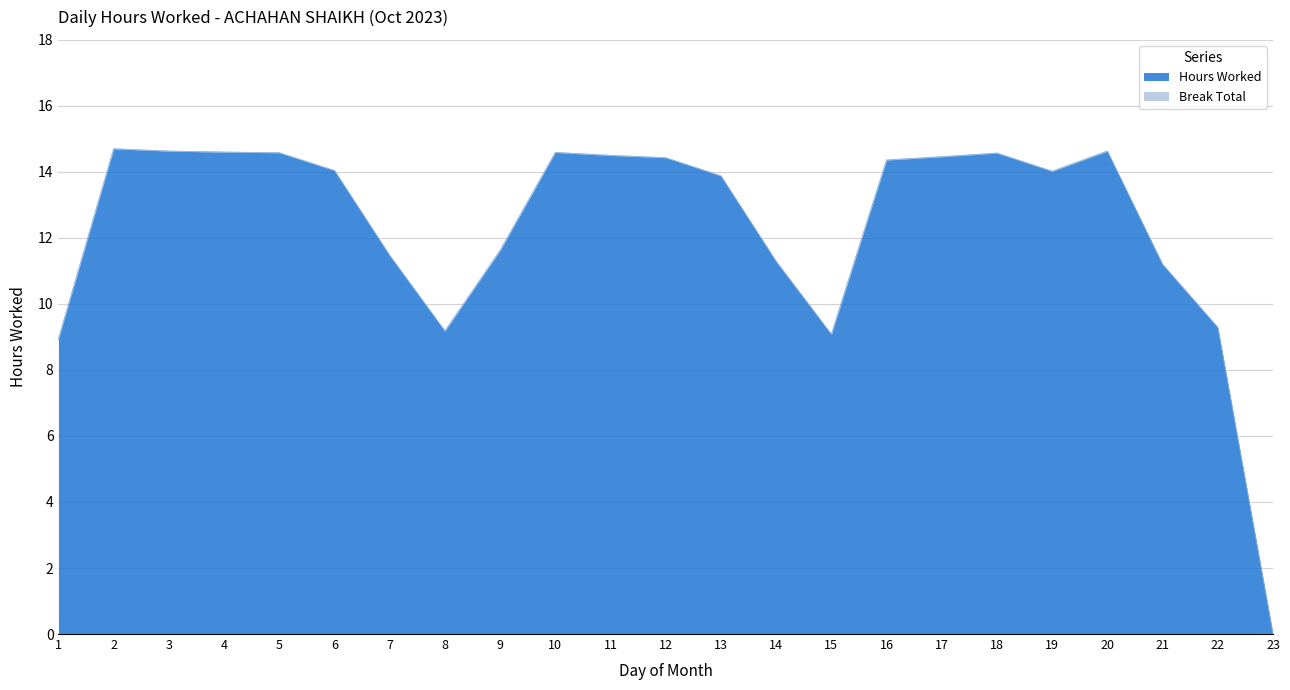

Where is the first local maximum?

2